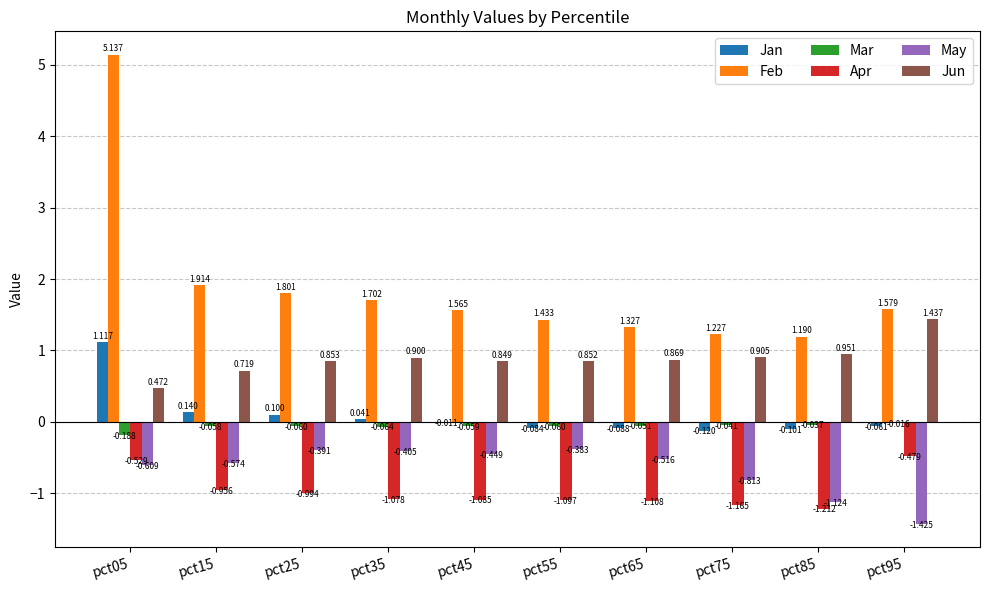

Which series has the largest total across all categories?

Feb